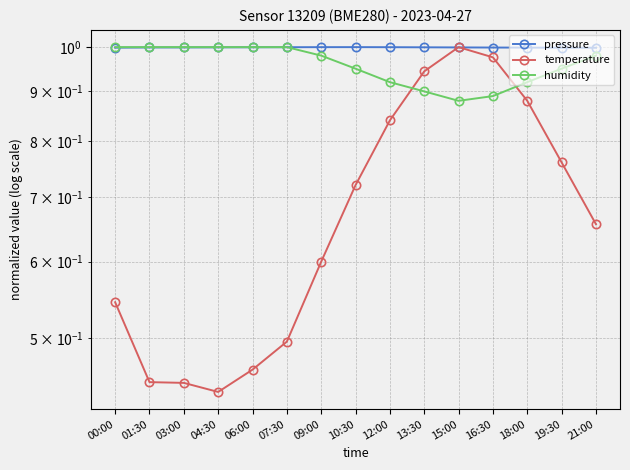

What is the average value of the temperature series?

0.7